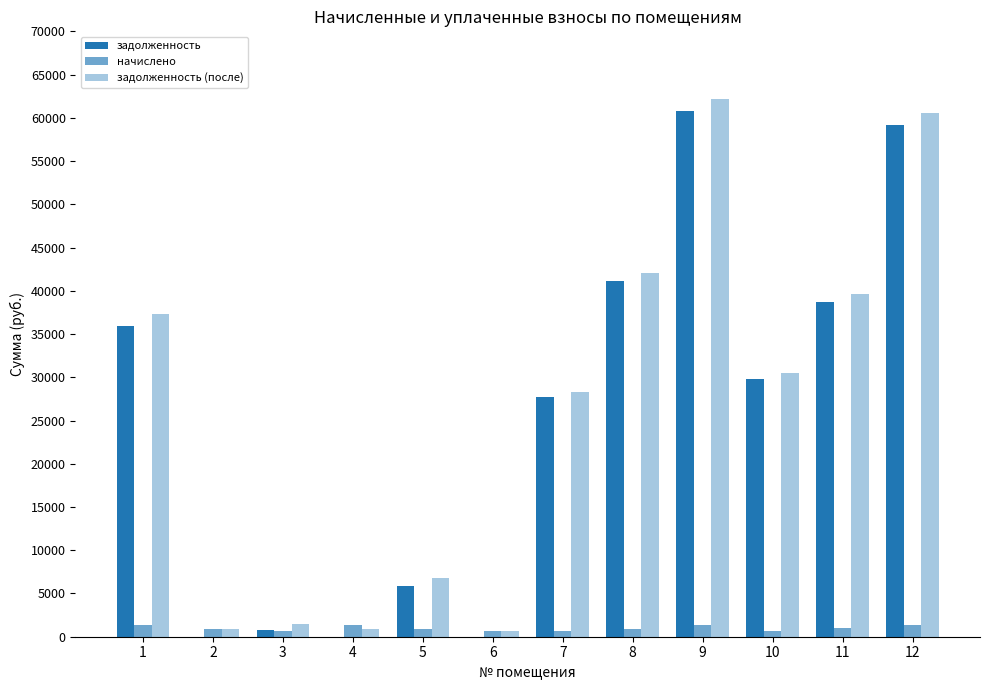

How many values in the начислено series exceed 940?

6